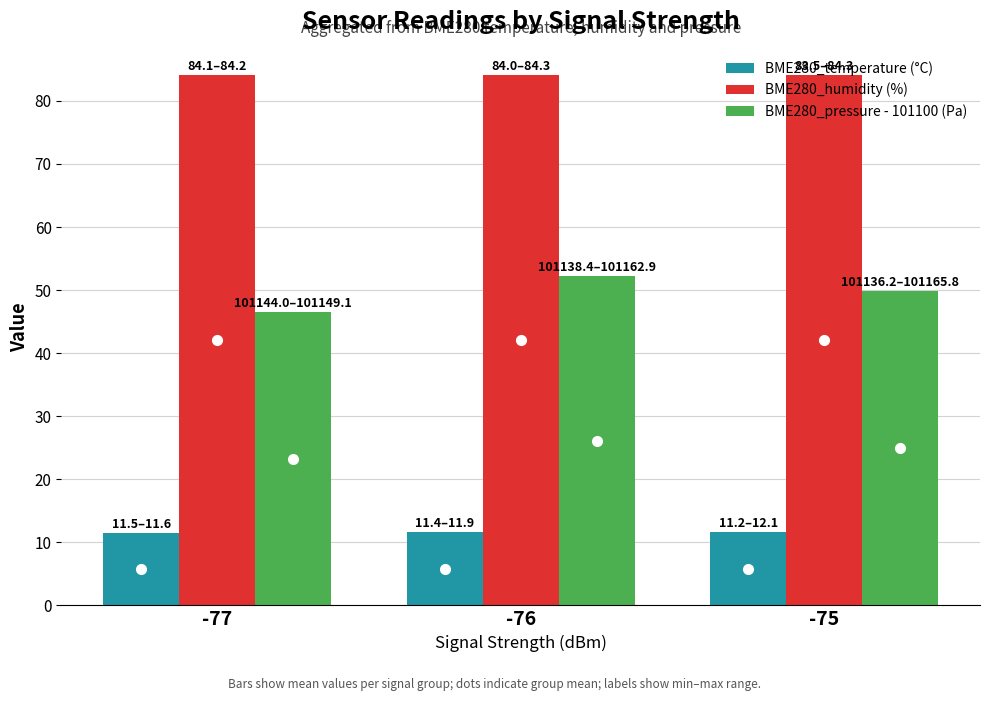

What is the sum of all BME280_temperature (°C) values?

34.8